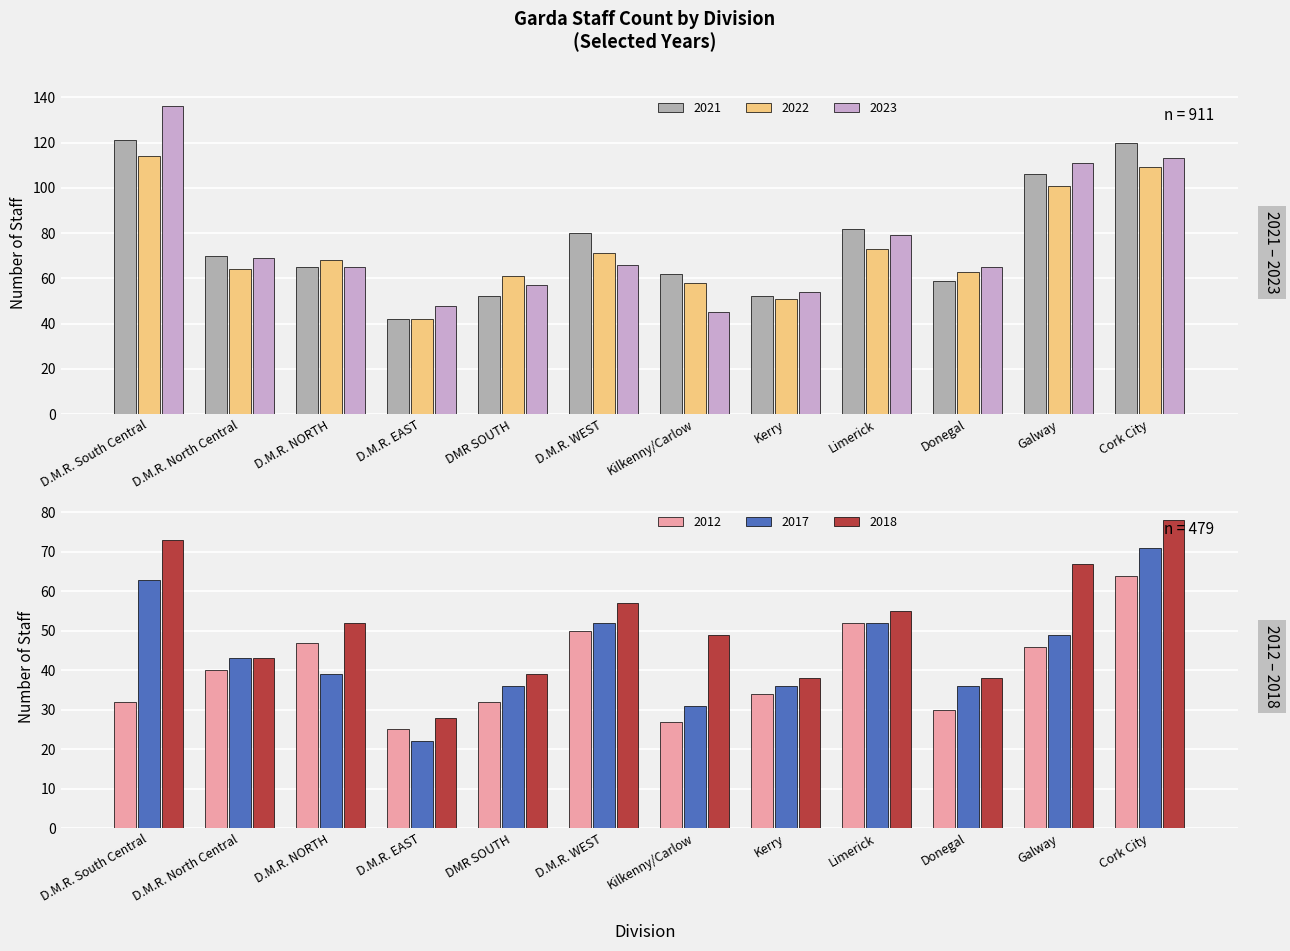

What is the sum of all 2012 values?

479